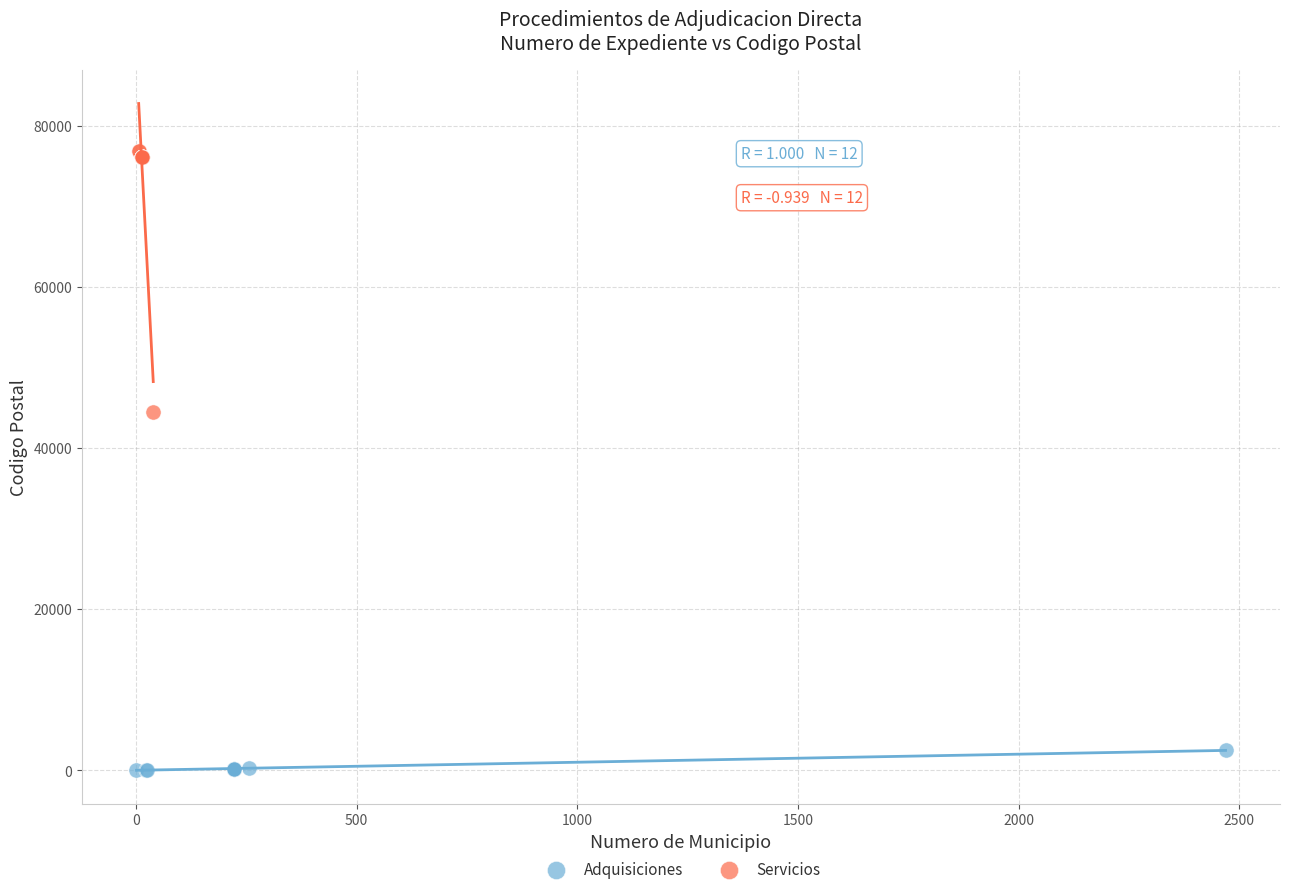

What are all the series names shown in the legend?

Adquisiciones, Servicios